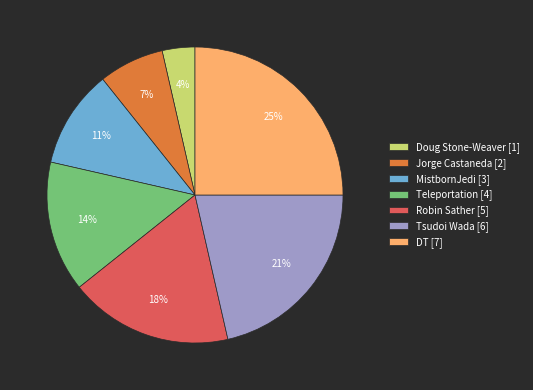

What percentage is the MistbornJedi slice, to the nearest percent?

11%